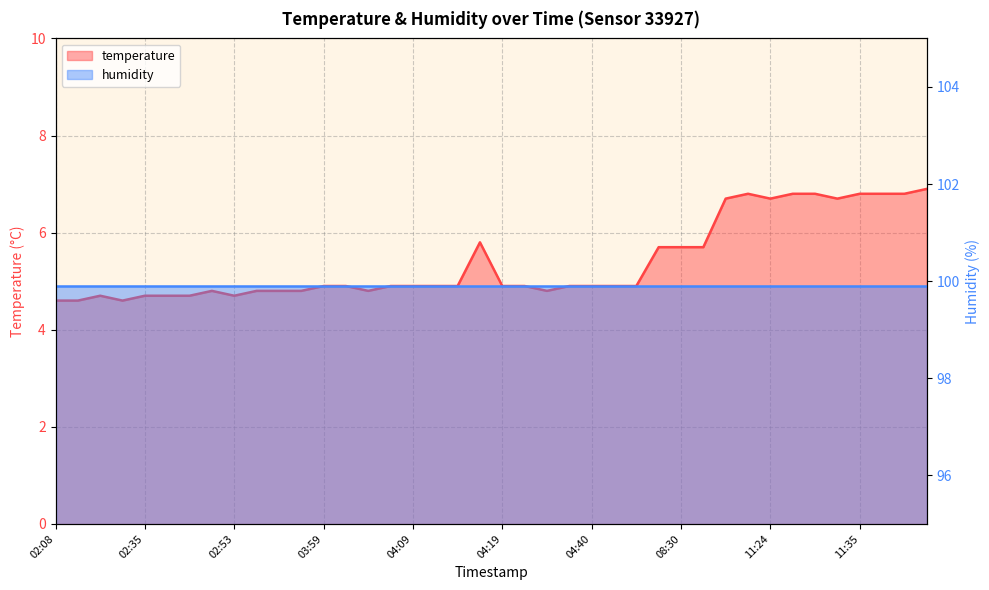

The value at 02:41 is 4.7. True or false?

True